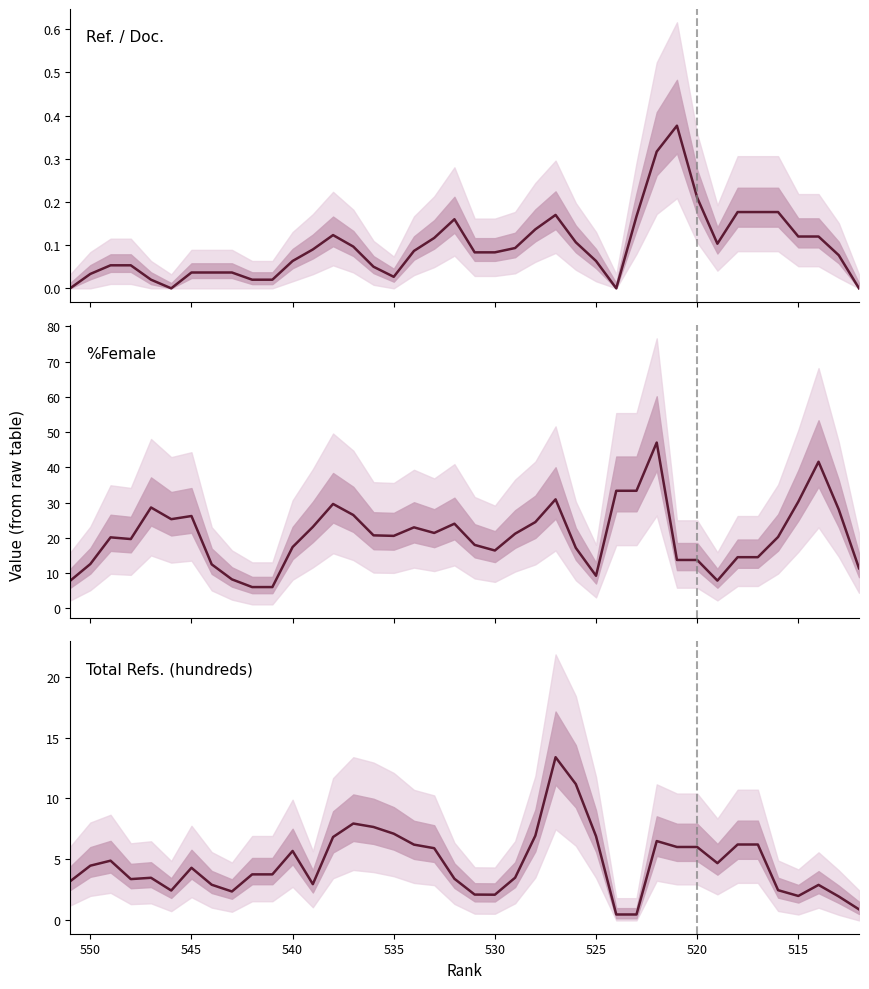

Reading left to right, transcribe all the data shown in this chart.

Ref. / Doc.: 0.0	0.0	0.1	0.1	0.0	0.0	0.0	0.0	0.0	0.0	0.0	0.1	0.1	0.1	0.1	0.1	0.0	0.1	0.1	0.2	0.1	0.1	0.1	0.1	0.2	0.1	0.1	0.0	0.2	0.3	0.4	0.2	0.1	0.2	0.2	0.2	0.1	0.1	0.1	0.0
%Female: 7.8	12.5	20.1	19.6	28.6	25.3	26.2	12.4	8.2	6.0	6.0	17.4	23.1	29.6	26.5	20.7	20.5	22.9	21.4	24.0	18.0	16.4	21.1	24.4	30.9	17.1	9.2	33.3	33.3	47.0	13.7	13.7	7.8	14.5	14.5	20.2	30.2	41.6	28.0	11.3
Total Refs. (hundreds): 3.2	4.5	4.9	3.4	3.5	2.5	4.3	2.9	2.4	3.8	3.8	5.7	3.0	6.8	7.9	7.7	7.1	6.2	5.9	3.4	2.1	2.1	3.5	6.9	13.4	11.2	6.9	0.5	0.5	6.5	6.0	6.0	4.7	6.2	6.2	2.5	2.0	2.9	2.0	0.9